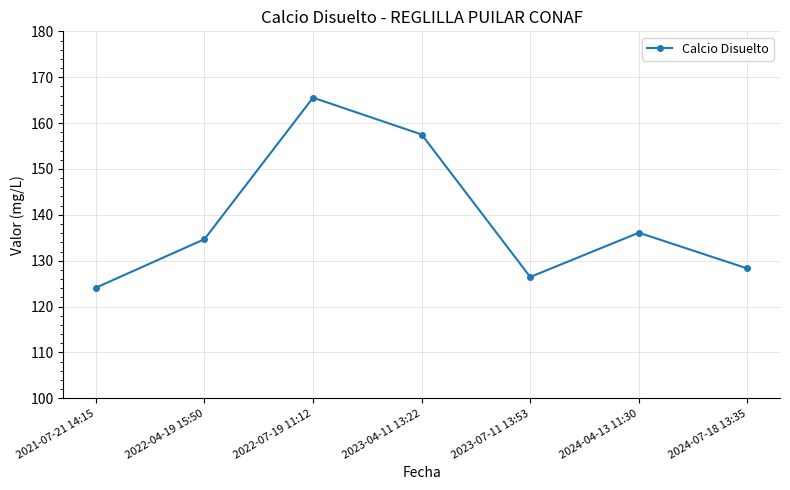

True or false: the data has more than 0 interior local peaks.

True